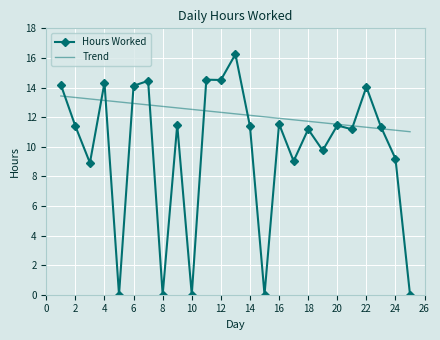

What are all the series names shown in the legend?

Hours Worked, Trend